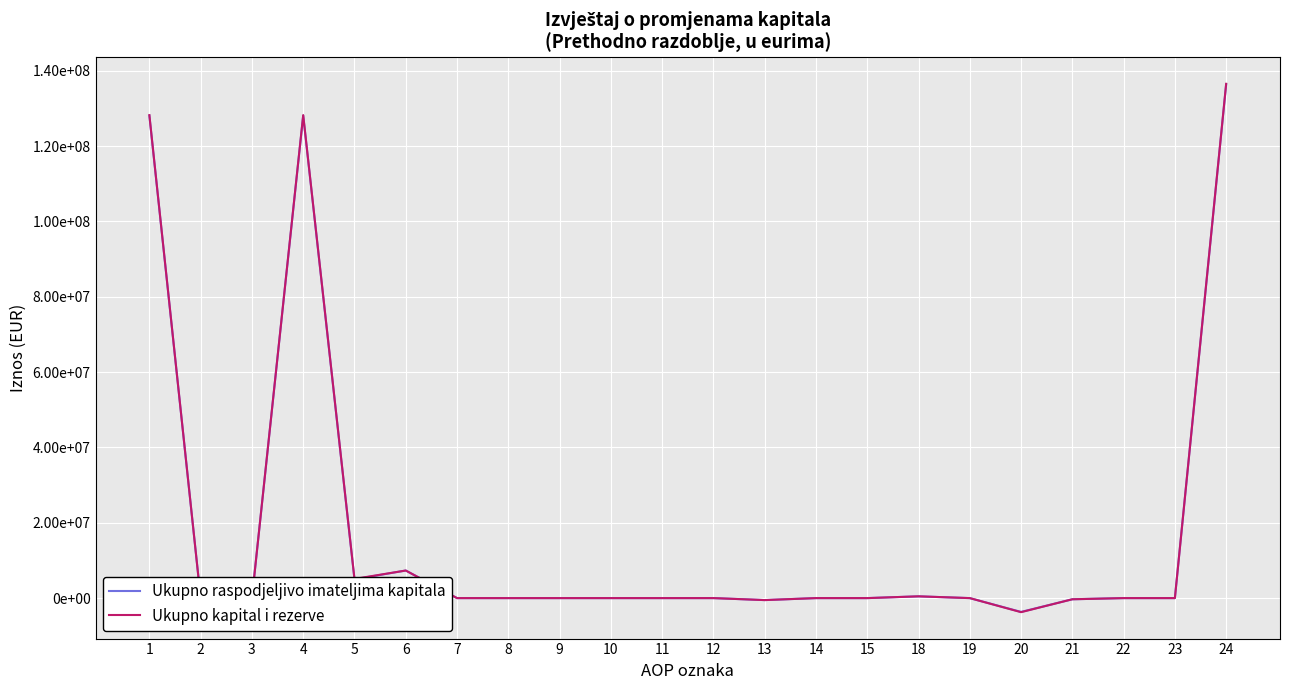

Which series has the widest spread of values?

Ukupno kapital i rezerve